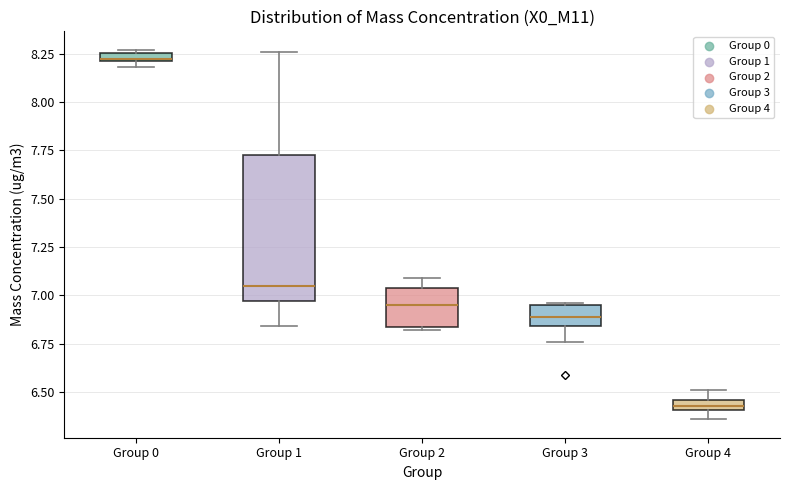

Where is the upper edge of the box for Group 1 on the y-axis? The values are not printed on the chart, so give them approximately, as read against the axis.

7.75